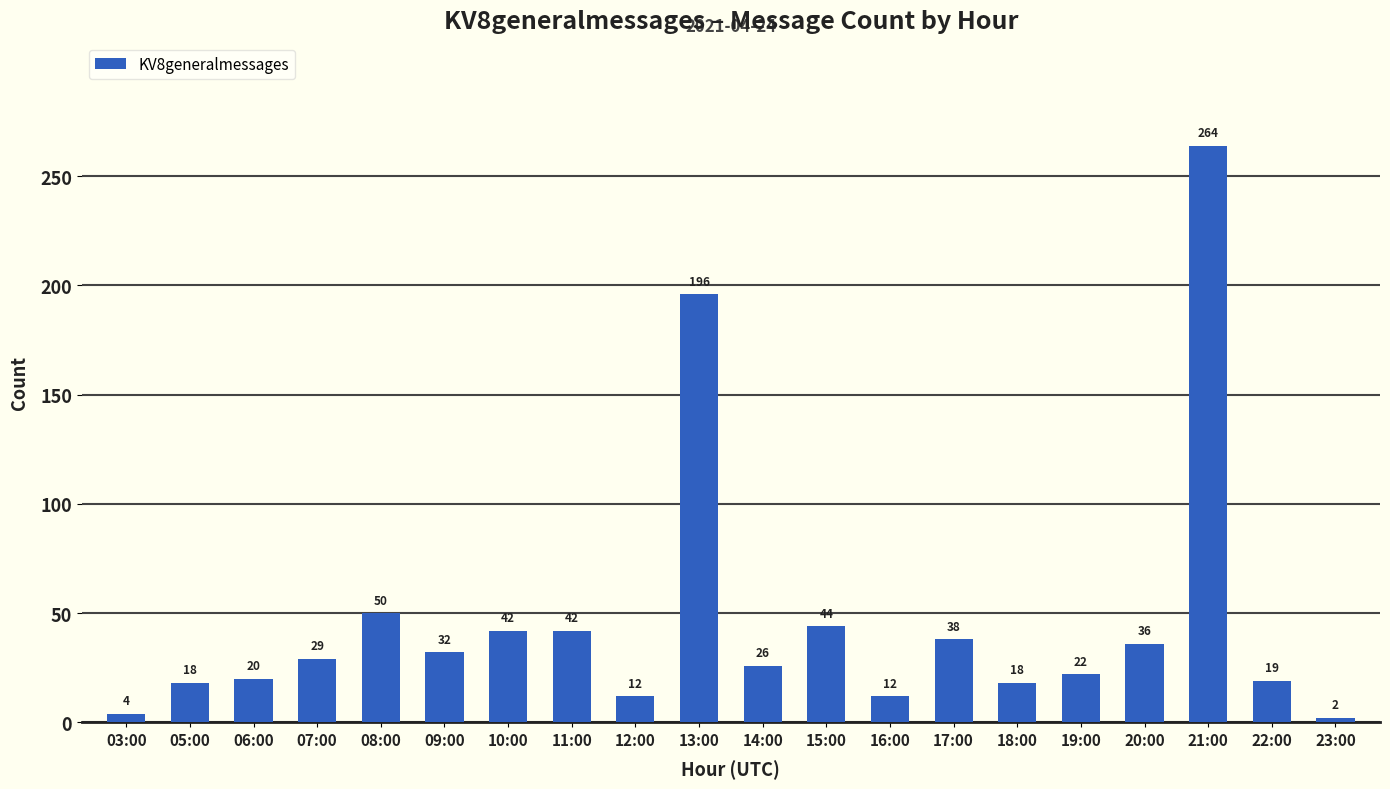

The value at 09:00 is 32. True or false?

True